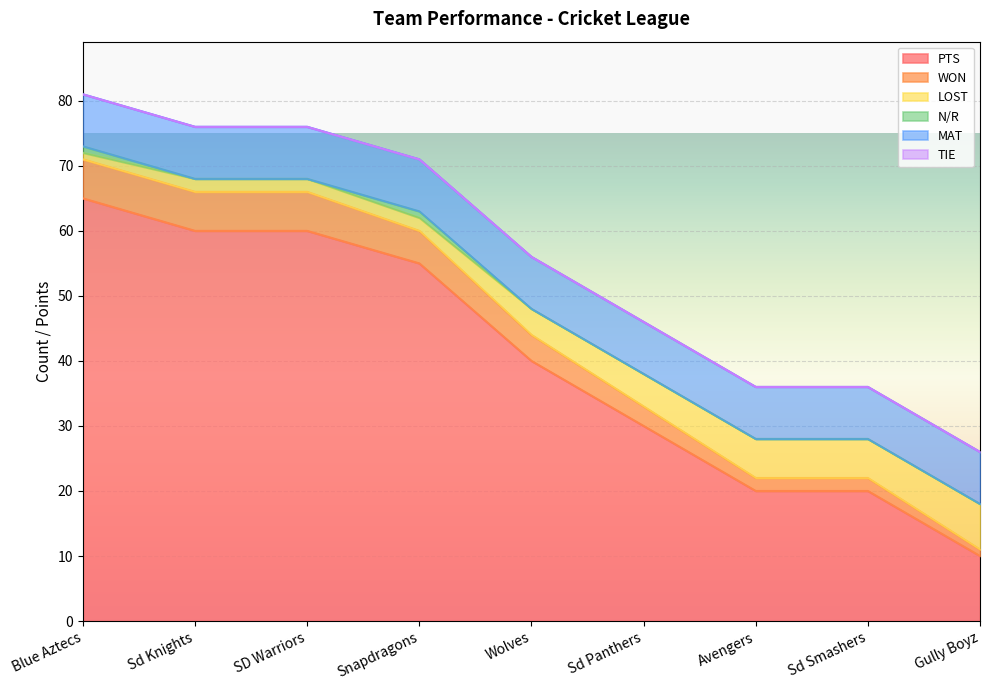

What is the label of the 8th point from the right?

Sd Knights